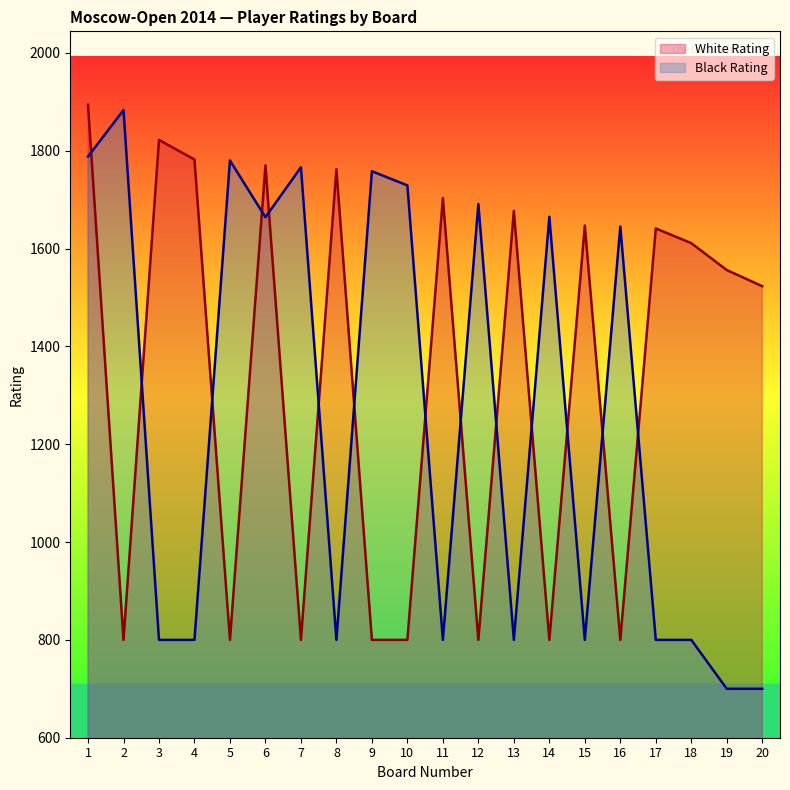

At which label does Black Rating first exceed 1645?

1